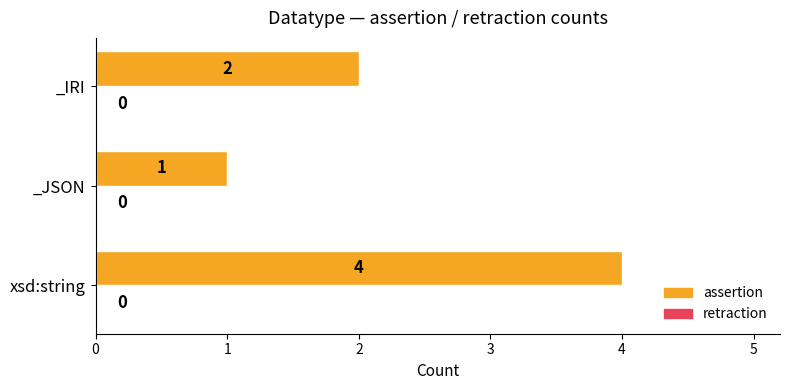

How many distinct data groups are displayed?

1